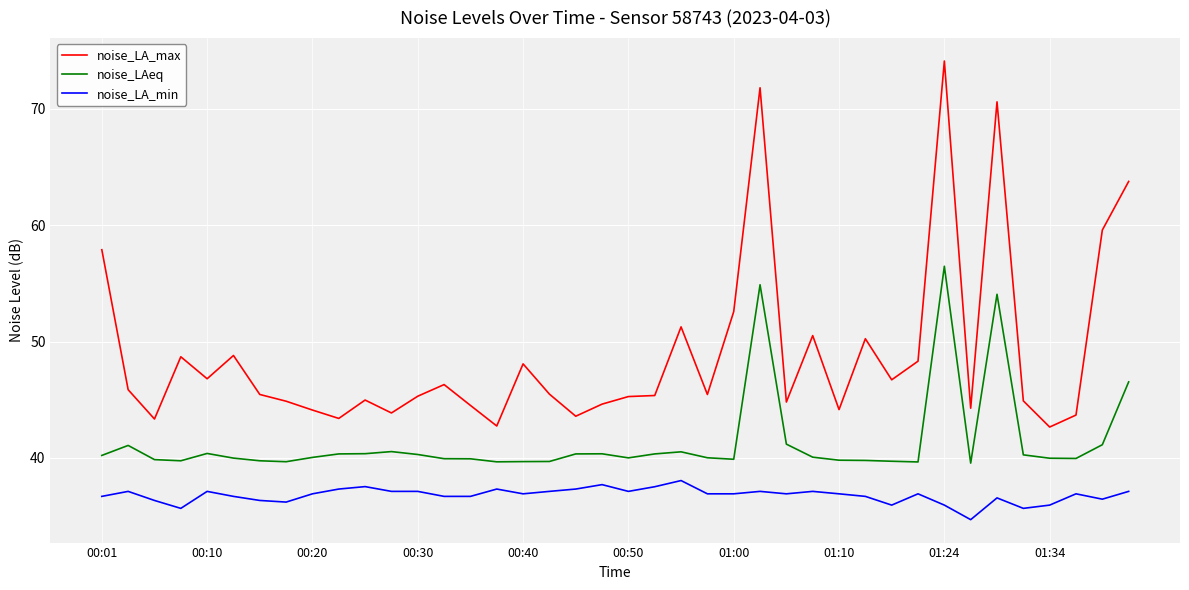

Which series has the largest range (max minus min)?

noise_LA_max